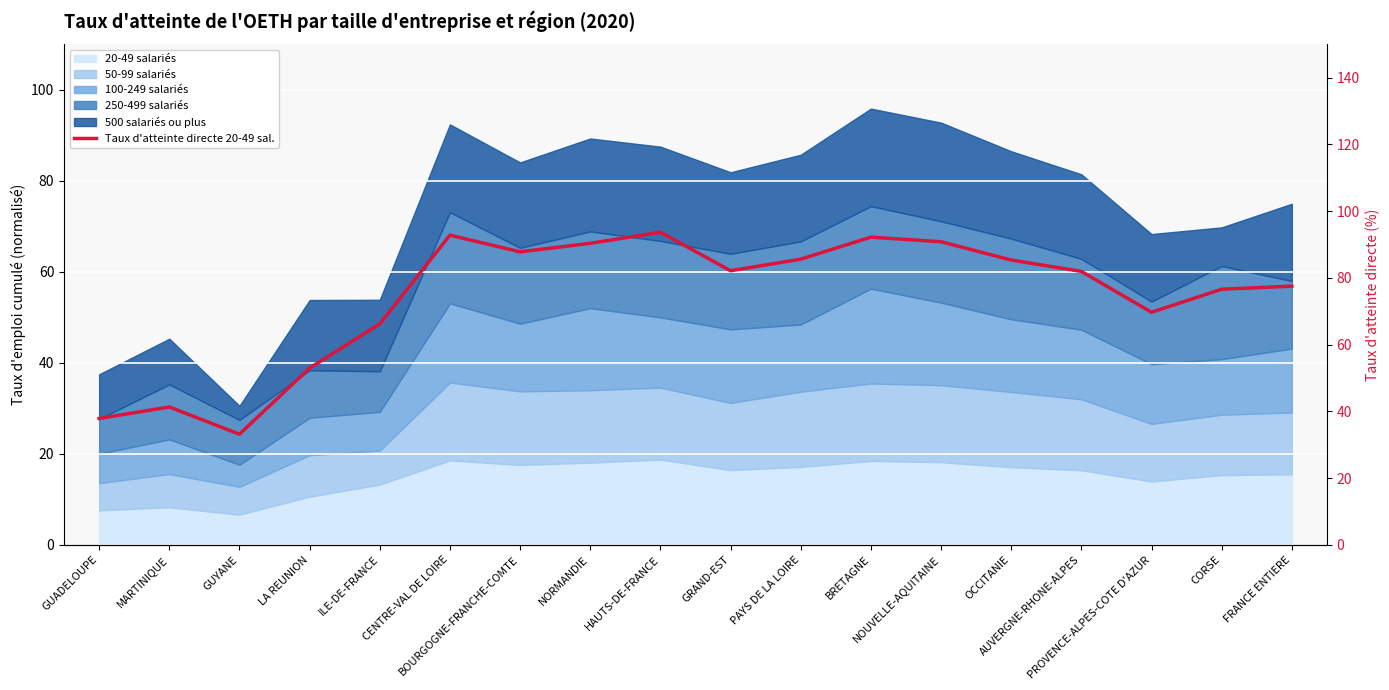

Reading left to right, what are all the values shown in this chart?

GUADELOUPE=37.9	MARTINIQUE=41.3	GUYANE=33.2	LA REUNION=53.0	ILE-DE-FRANCE=66.2	CENTRE-VAL DE LOIRE=92.8	BOURGOGNE-FRANCHE-COMTE=87.8	NORMANDIE=90.4	HAUTS-DE-FRANCE=93.7	GRAND-EST=82.2	PAYS DE LA LOIRE=85.6	BRETAGNE=92.2	NOUVELLE-AQUITAINE=90.8	OCCITANIE=85.4	AUVERGNE-RHONE-ALPES=82.0	PROVENCE-ALPES-COTE D'AZUR=69.7	CORSE=76.6	FRANCE ENTIERE=77.5